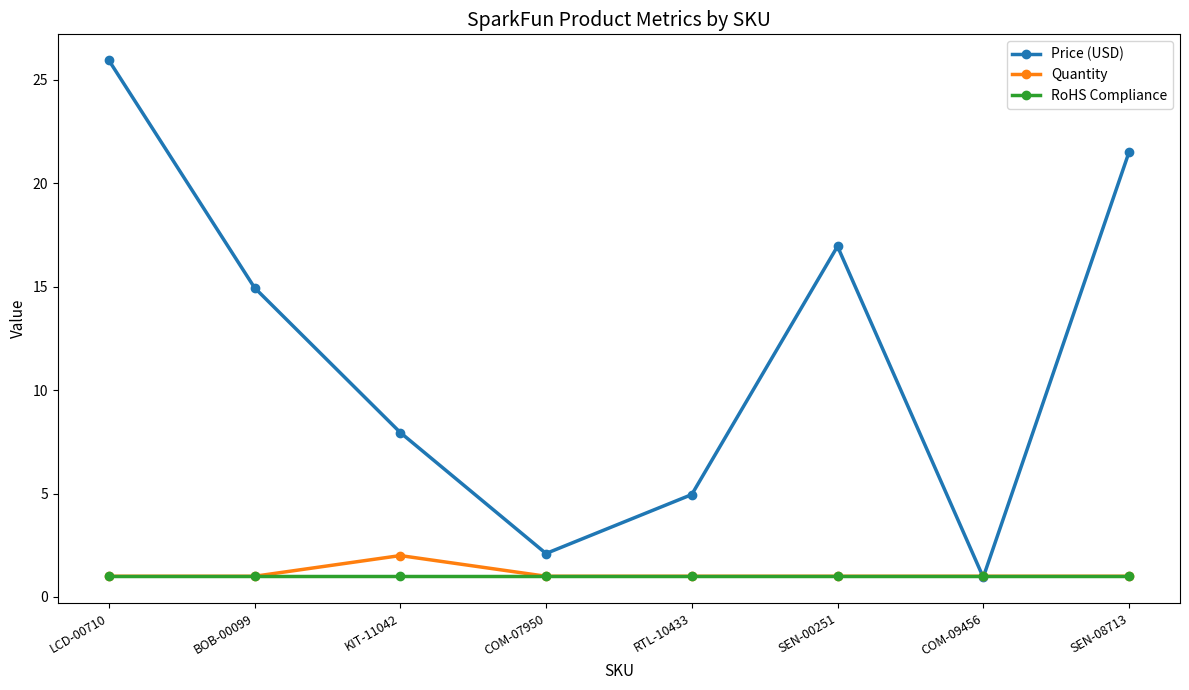

How many intersections are there between Price (USD) and RoHS Compliance?

2